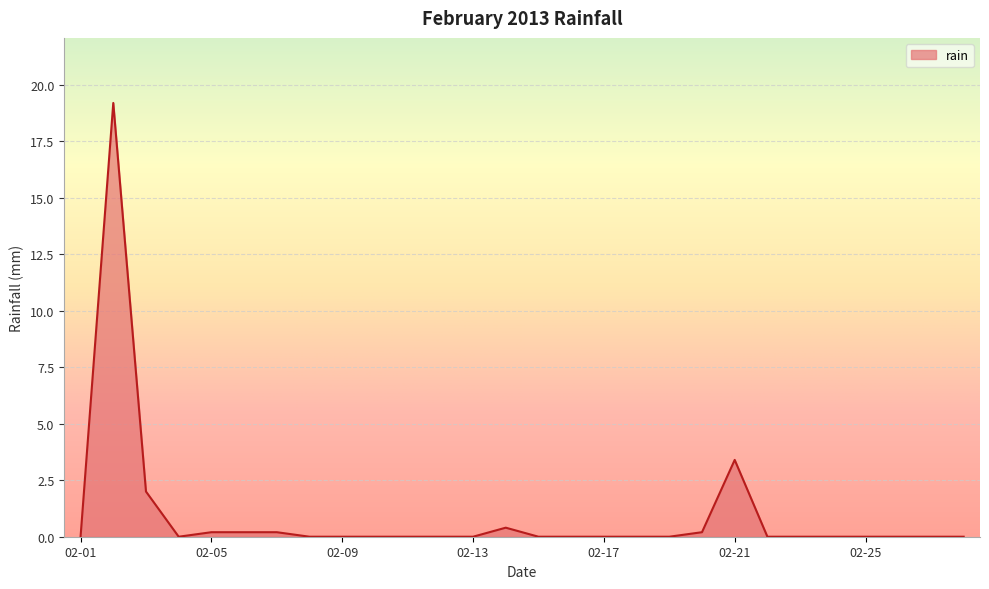

Reading left to right, list all the values displayed in this chart.

0.0	19.2	2.0	0.0	0.2	0.2	0.2	0.0	0.0	0.0	0.0	0.0	0.0	0.4	0.0	0.0	0.0	0.0	0.0	0.2	3.4	0.0	0.0	0.0	0.0	0.0	0.0	0.0